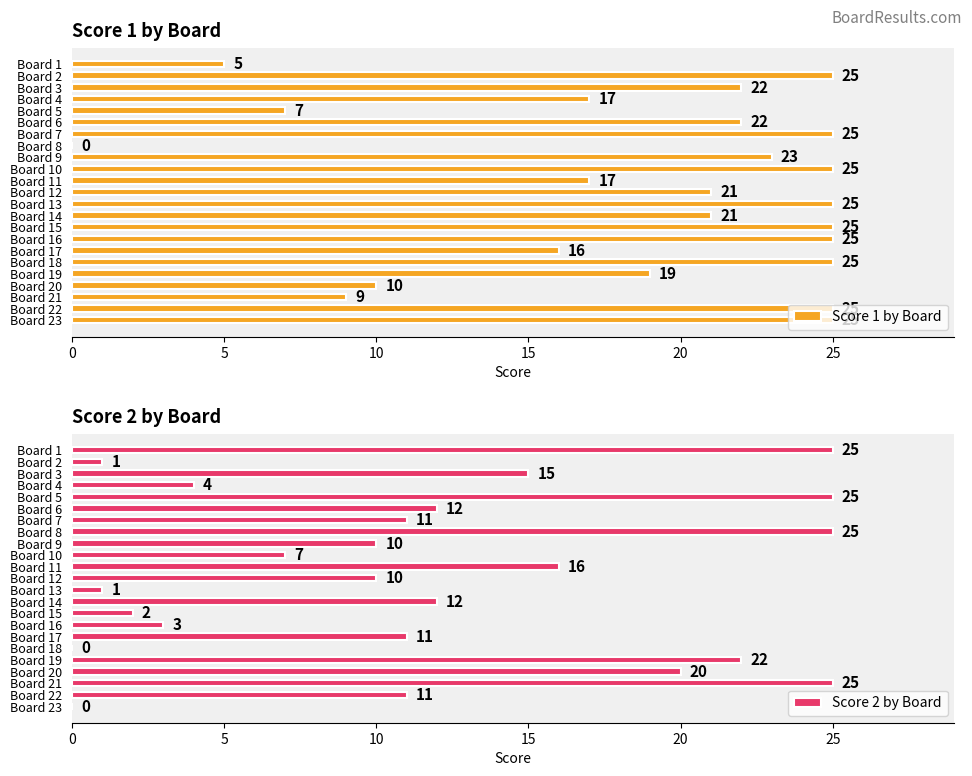

At how many categories does at least one series exceed 19?

20